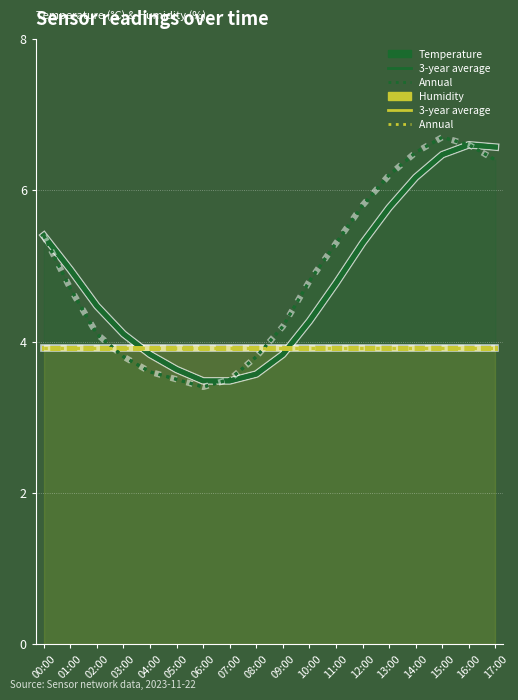

How many lines are shown in the chart?

4